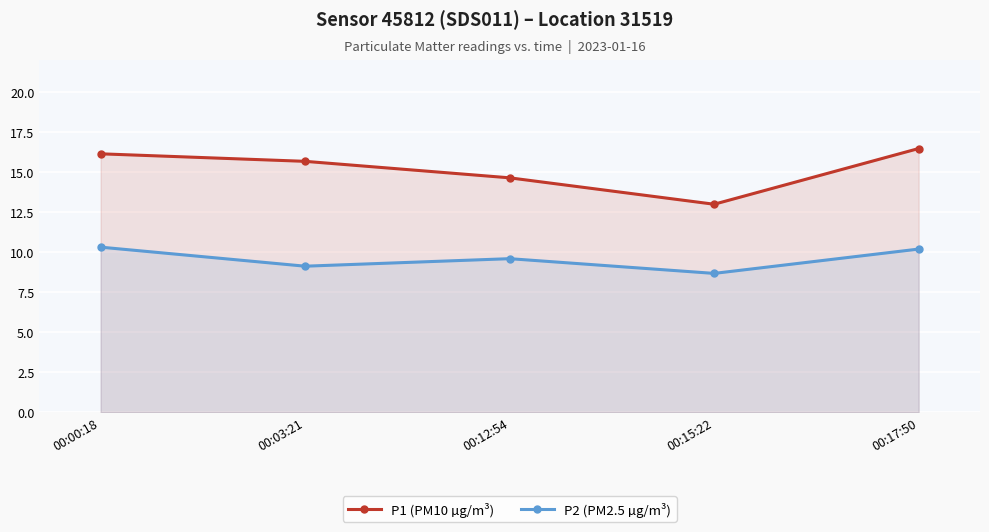

What is the sum of all P1 (PM10 µg/m³) values?

76.0